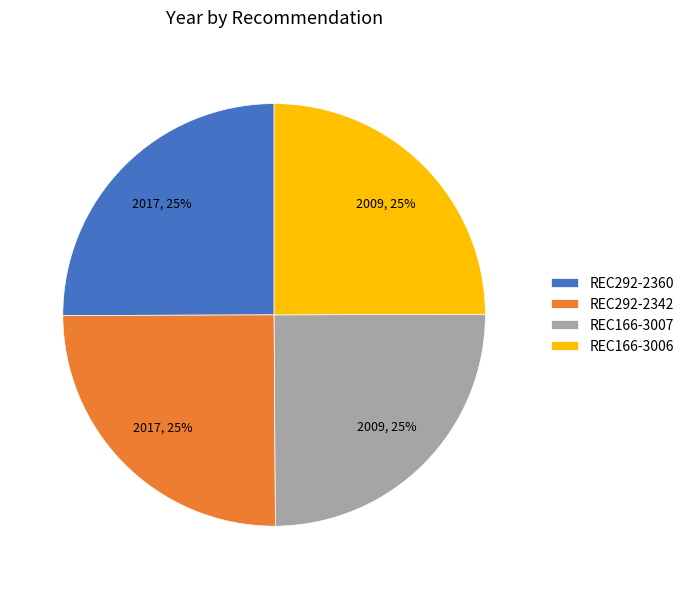

Does any single category account for the majority?

No